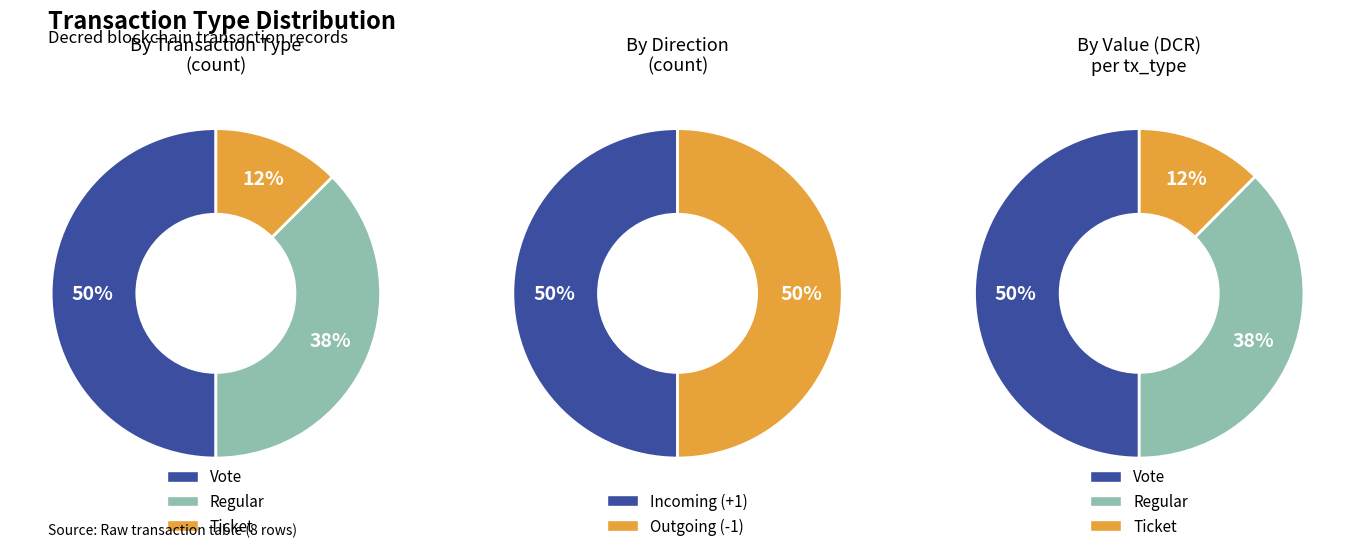

How many segments does this pie chart have?

3